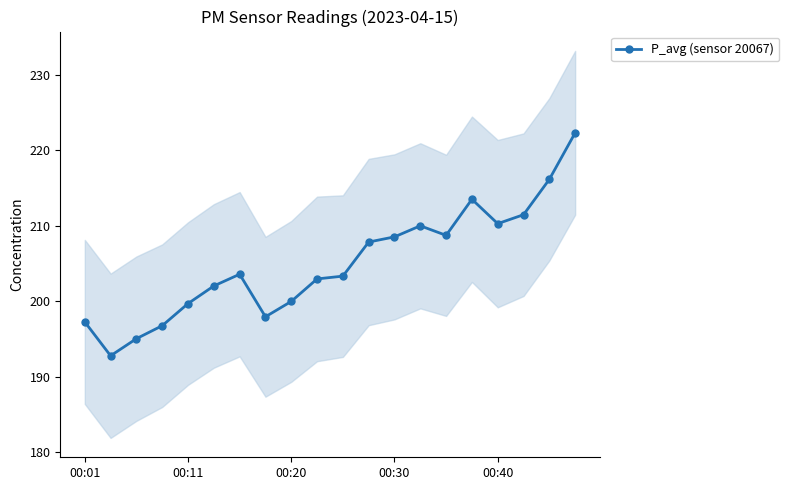

True or false: the data has more than 0 interior local peaks.

True